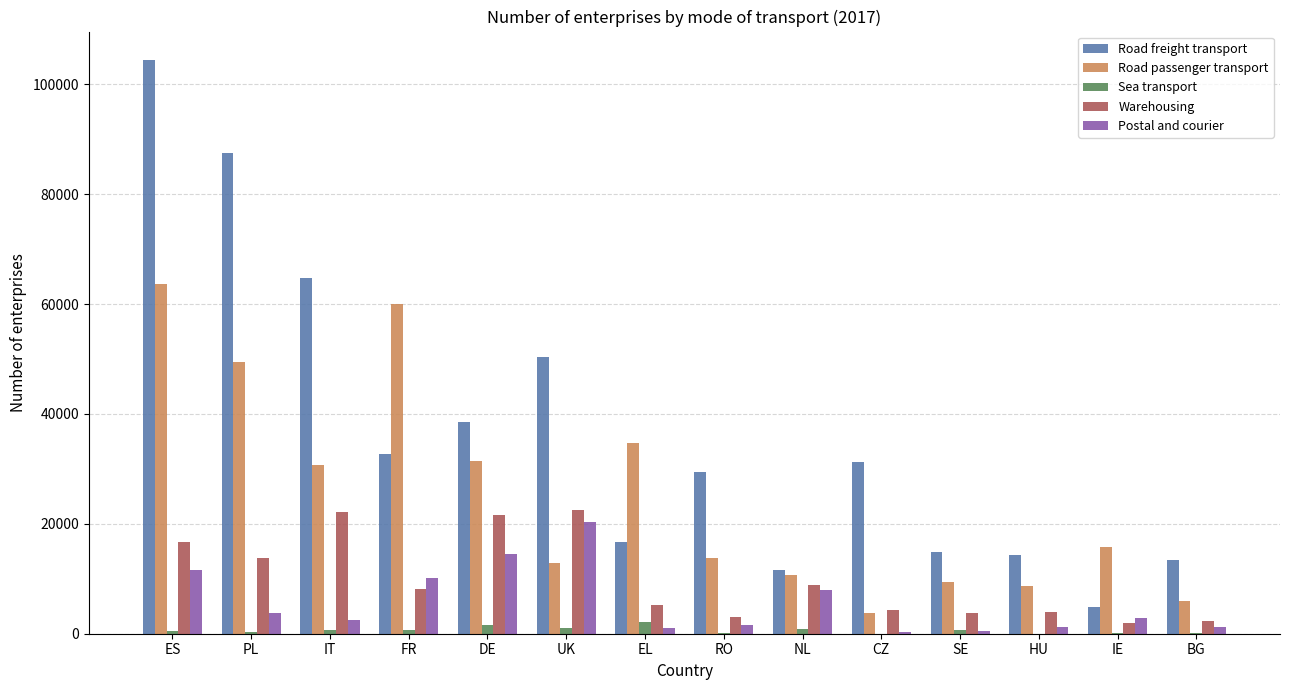

What is the sum of the Postal and courier values at EL and BG?

2269